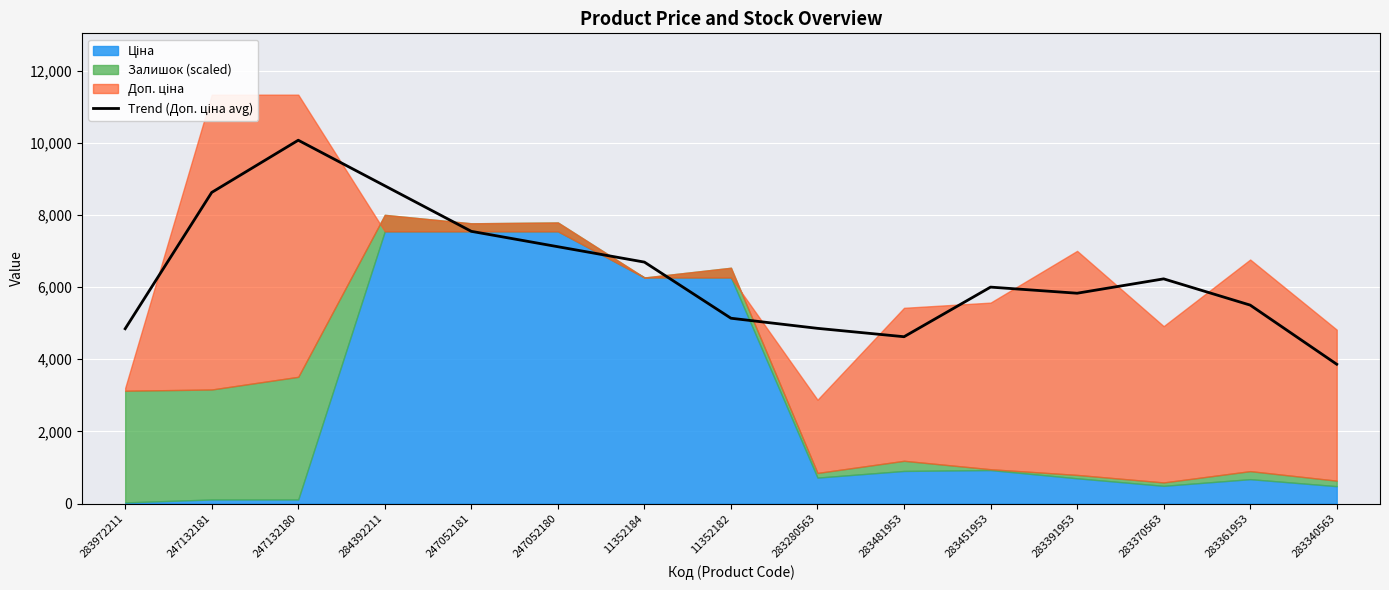

The value at 283391953 is 9169.9. True or false?

False